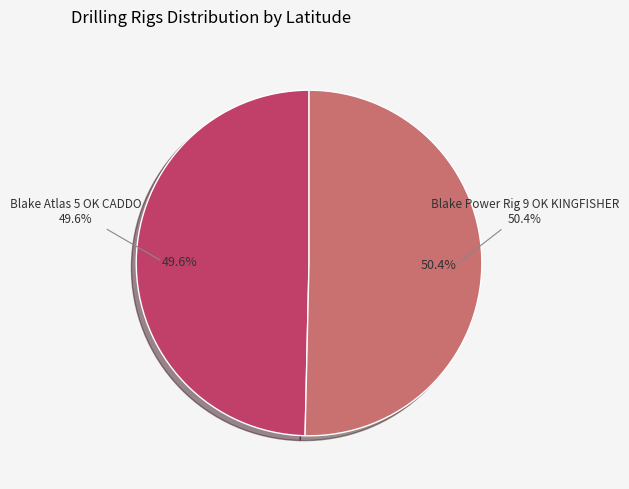

To the nearest percent, what is the average slice percentage?

50%